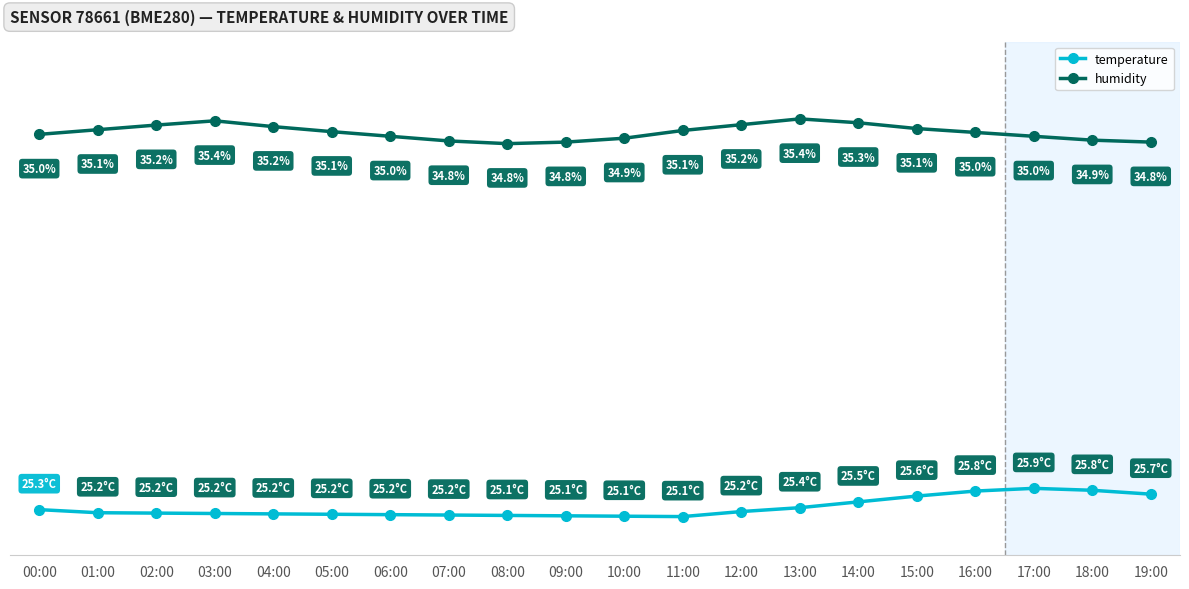

True or false: humidity and temperature cross at least once.

False